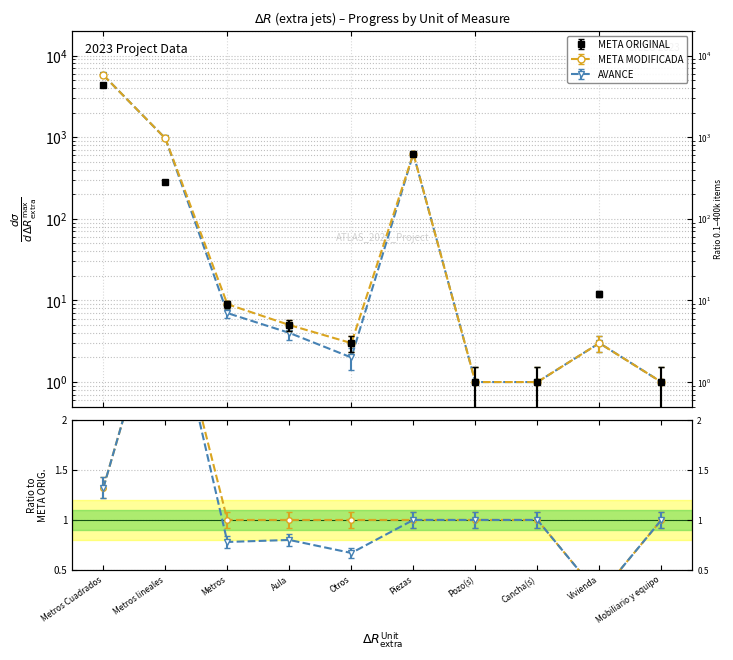

How many data points in META ORIGINAL are above 9?

4